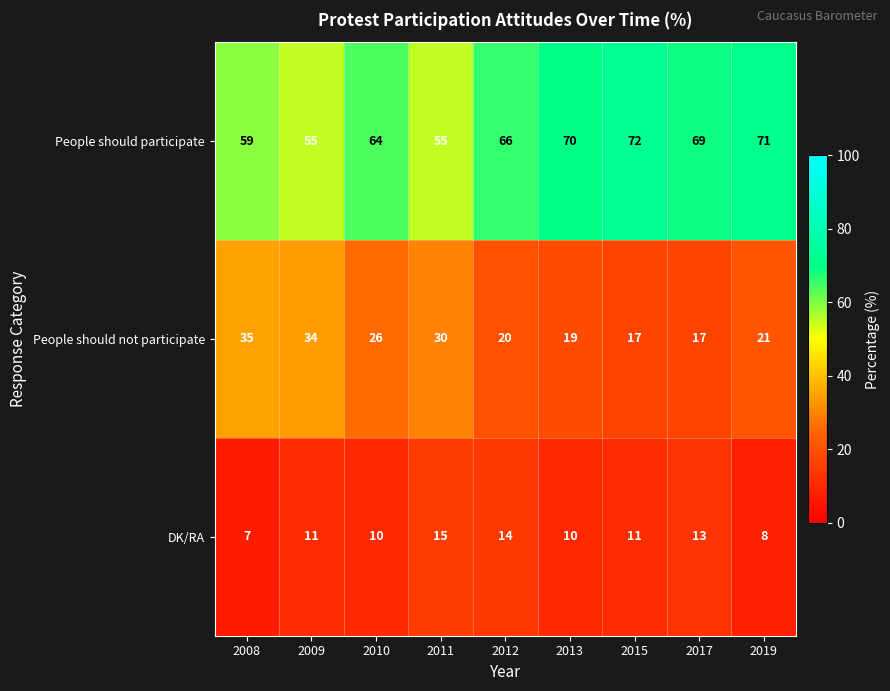

Which series has the largest range (max minus min)?

People should not participate